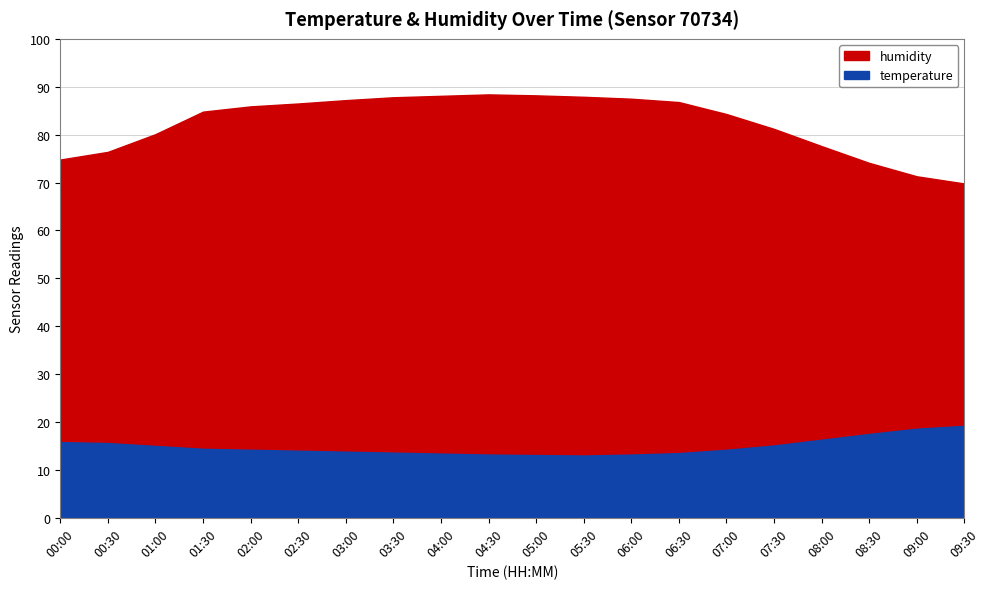

Count the number of data series in this chart.

2